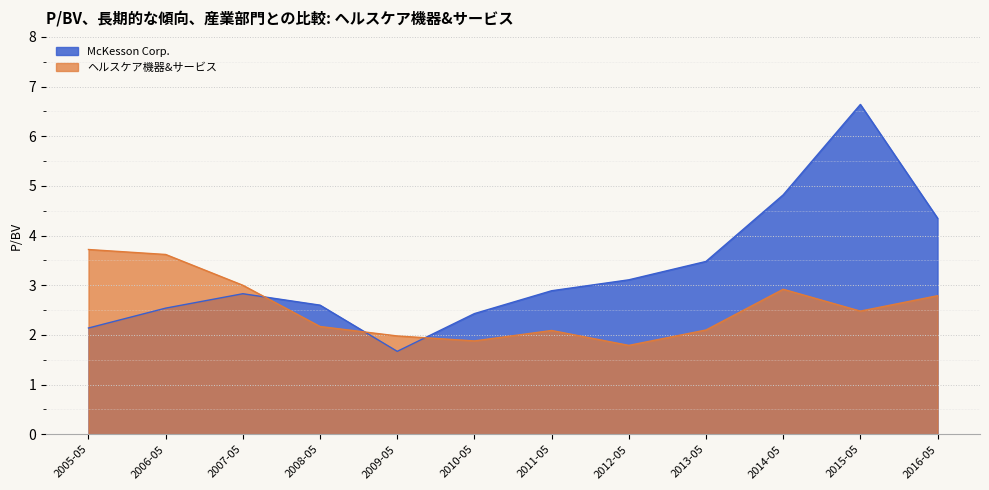

What is the value of the McKesson Corp. point at the 7th from the left?

2.9